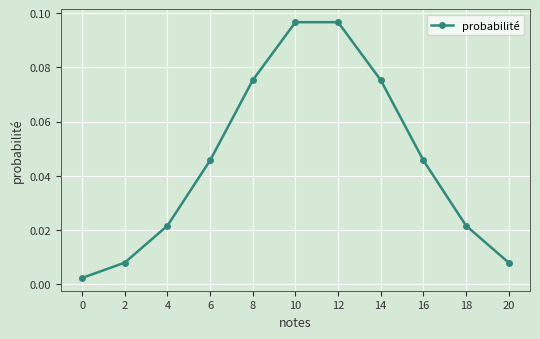

Which has a higher value, 14 or 2?

14